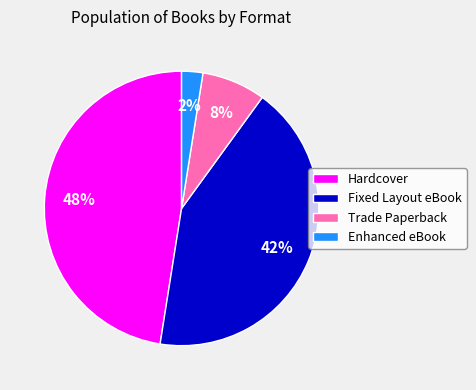

Do Hardcover and Trade Paperback together represent more than half of the pie?

Yes